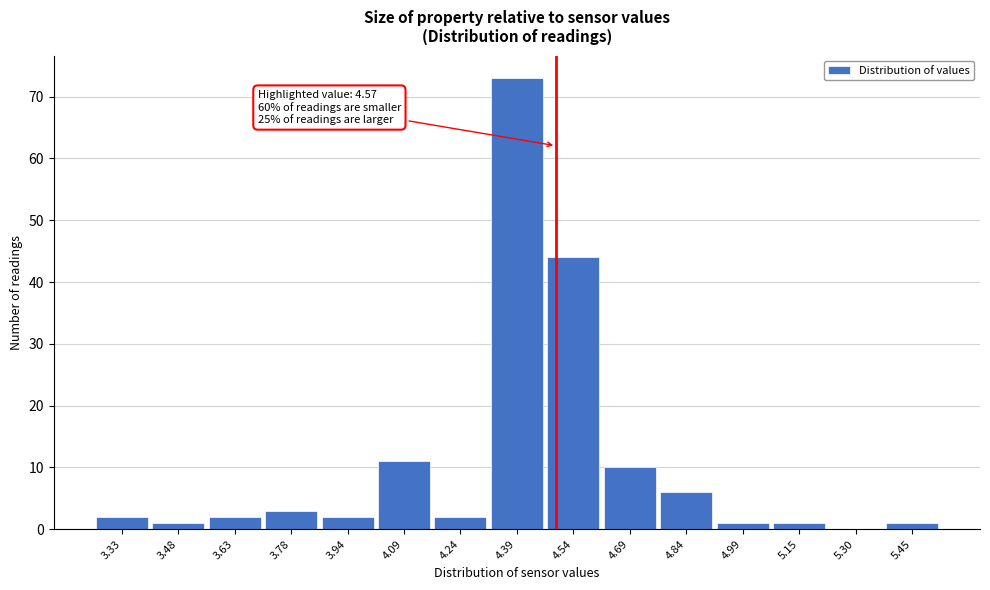

Reading right to left, list all the values displayed in this chart.

5.45=1	5.30=0	5.15=1	4.99=1	4.84=6	4.69=10	4.54=44	4.39=73	4.24=2	4.09=11	3.94=2	3.78=3	3.63=2	3.48=1	3.33=2